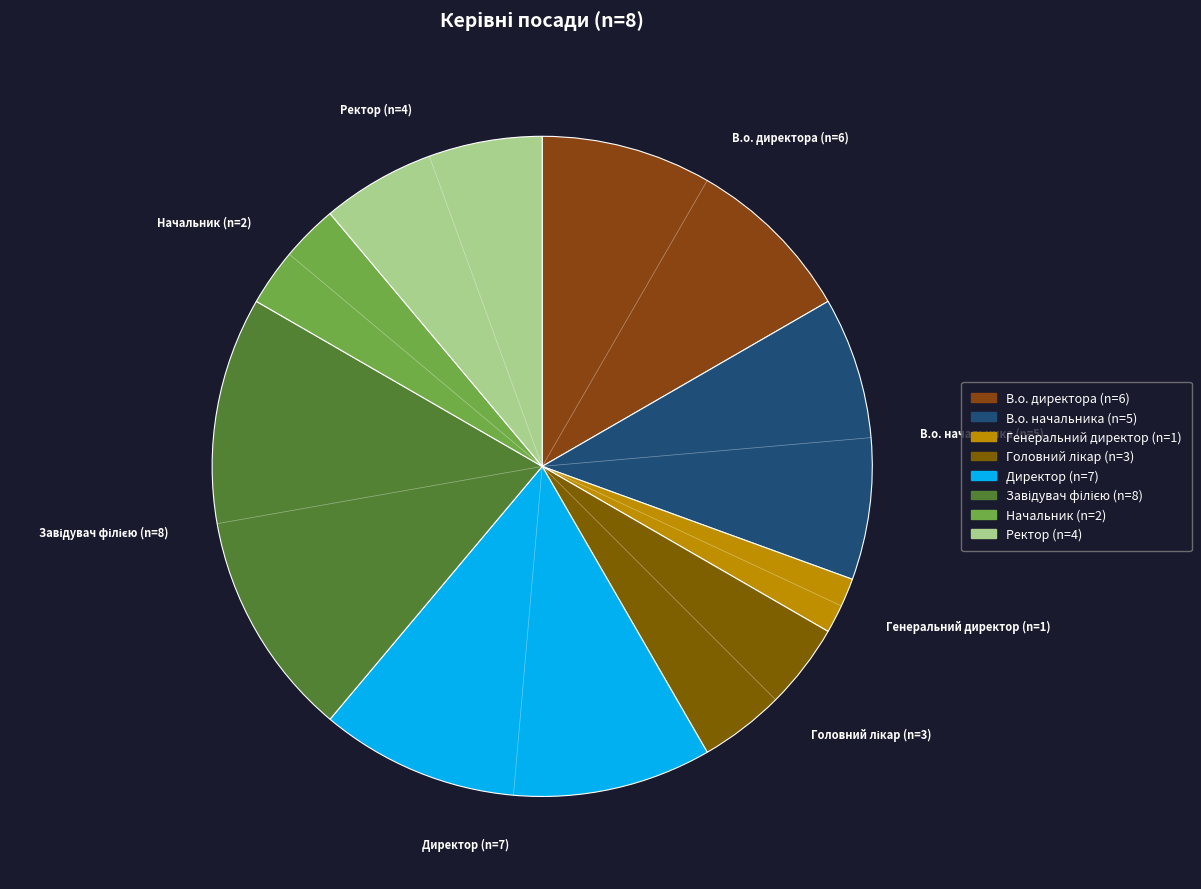

Combined, do Начальник and В.о. директора account for over 50%?

No